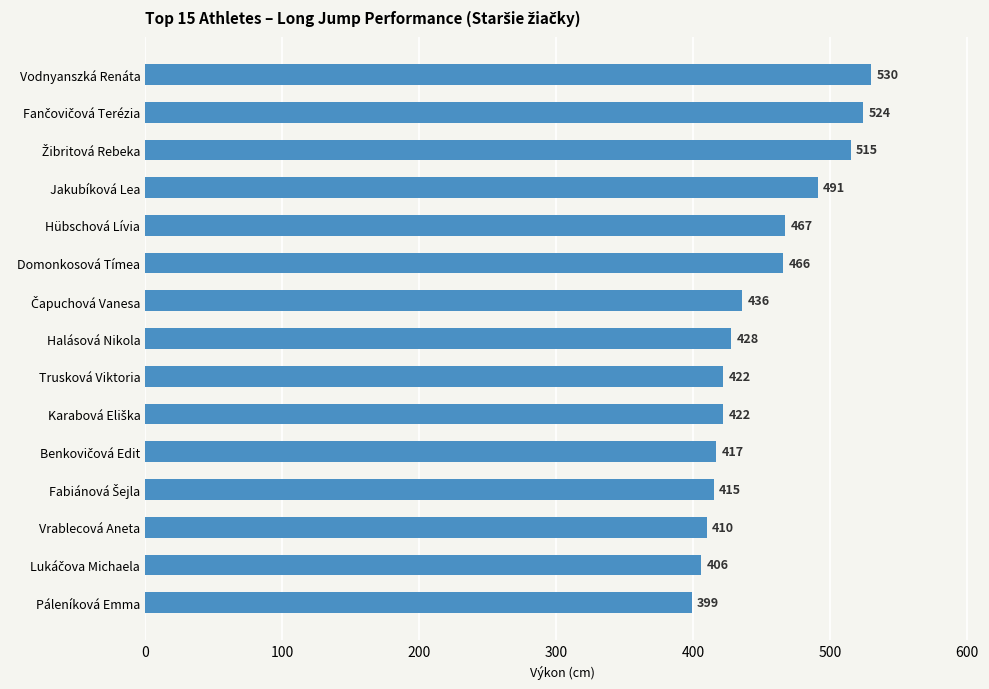

Is it true that the value at Vodnyanszká Renáta is 530?

True